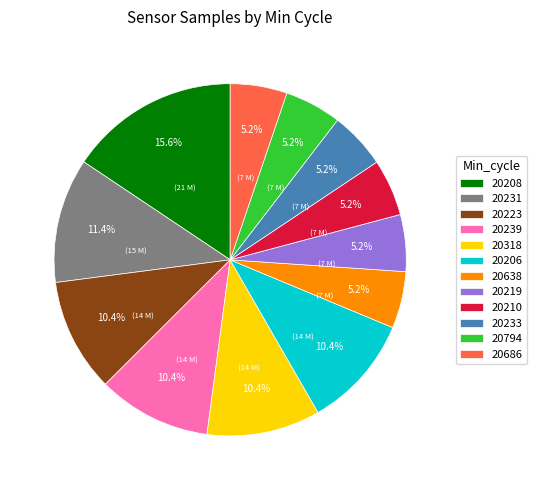

Between 20208 and 20638, which is larger?

20208